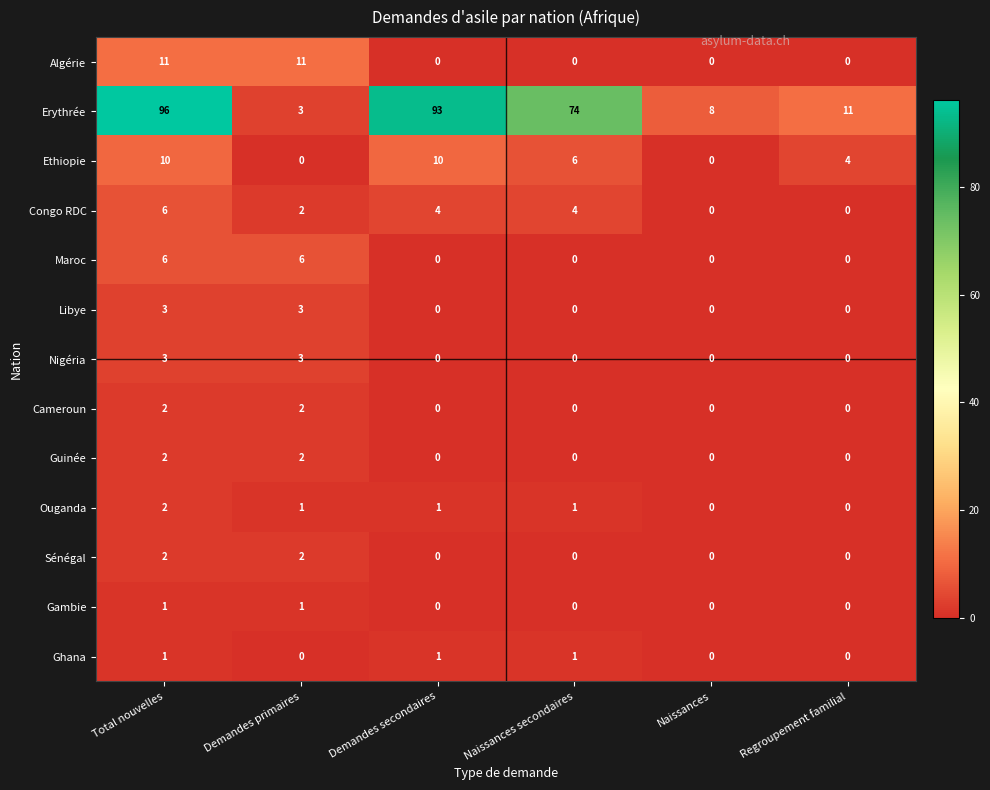

What is the total value across all series at Demandes primaires?

36